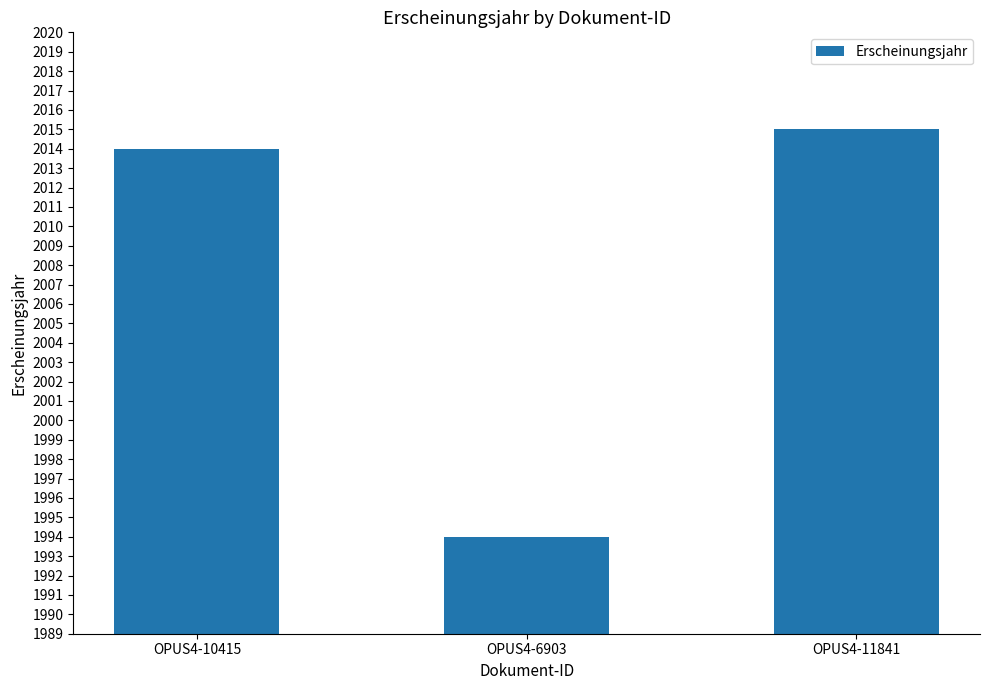

What is the change in value from OPUS4-10415 to OPUS4-11841?

+1